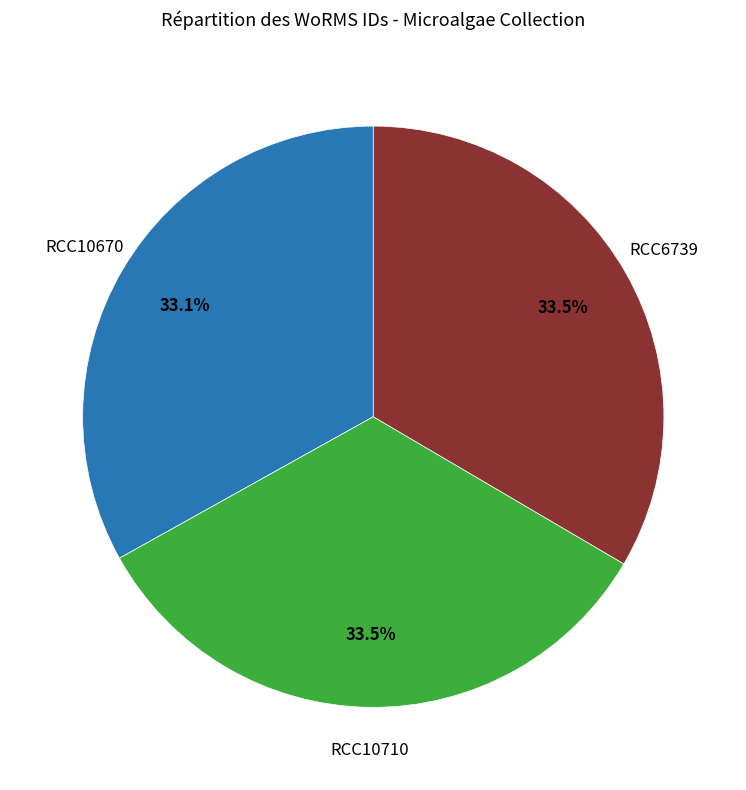

Does any single category account for the majority?

No